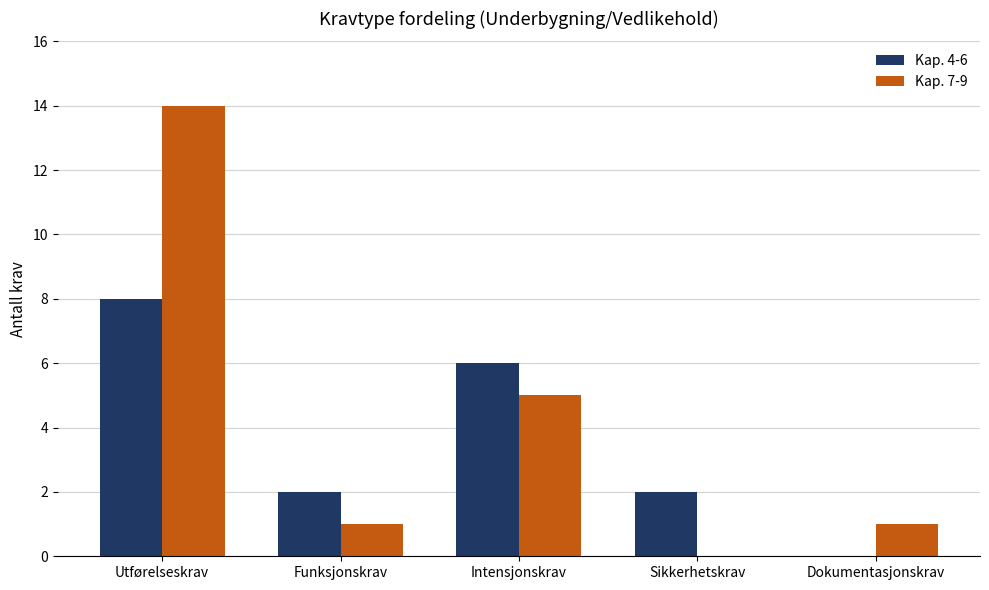

What is the maximum value for Kap. 7-9?

14